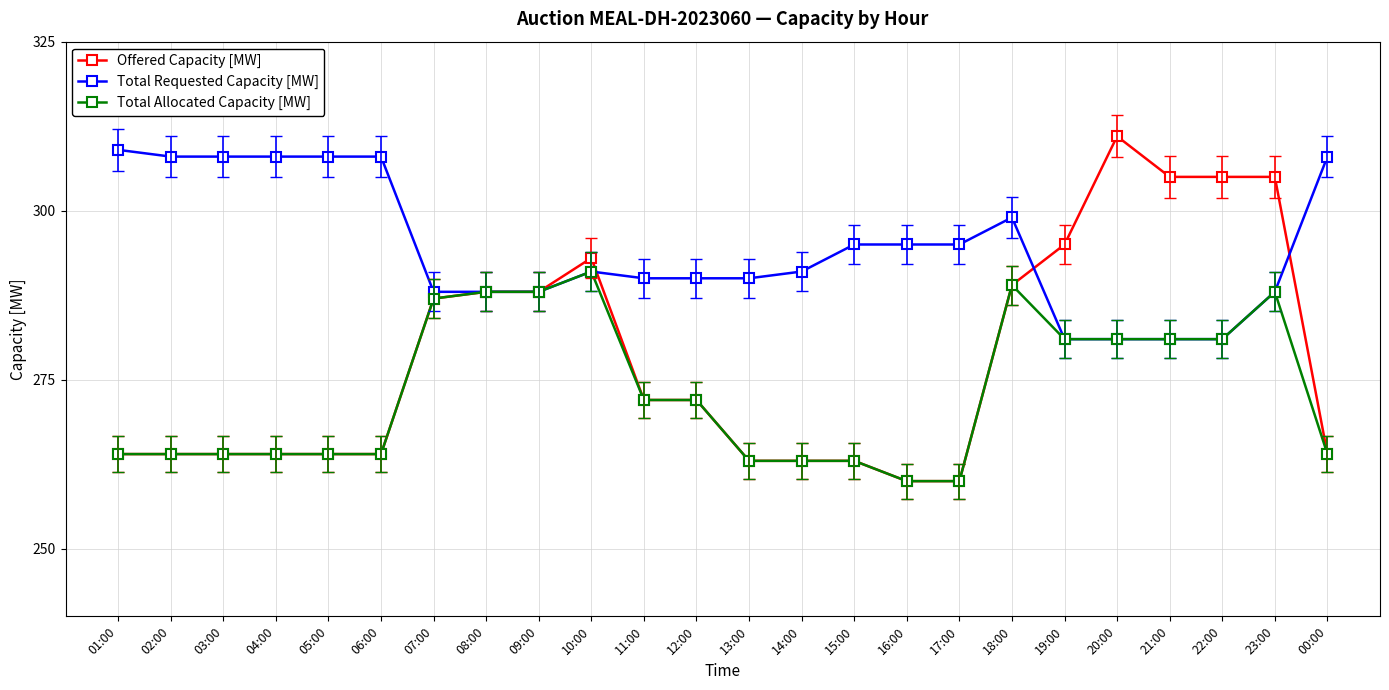

Rank the series by their average value, from lowest to highest.

Total Allocated Capacity [MW], Offered Capacity [MW], Total Requested Capacity [MW]